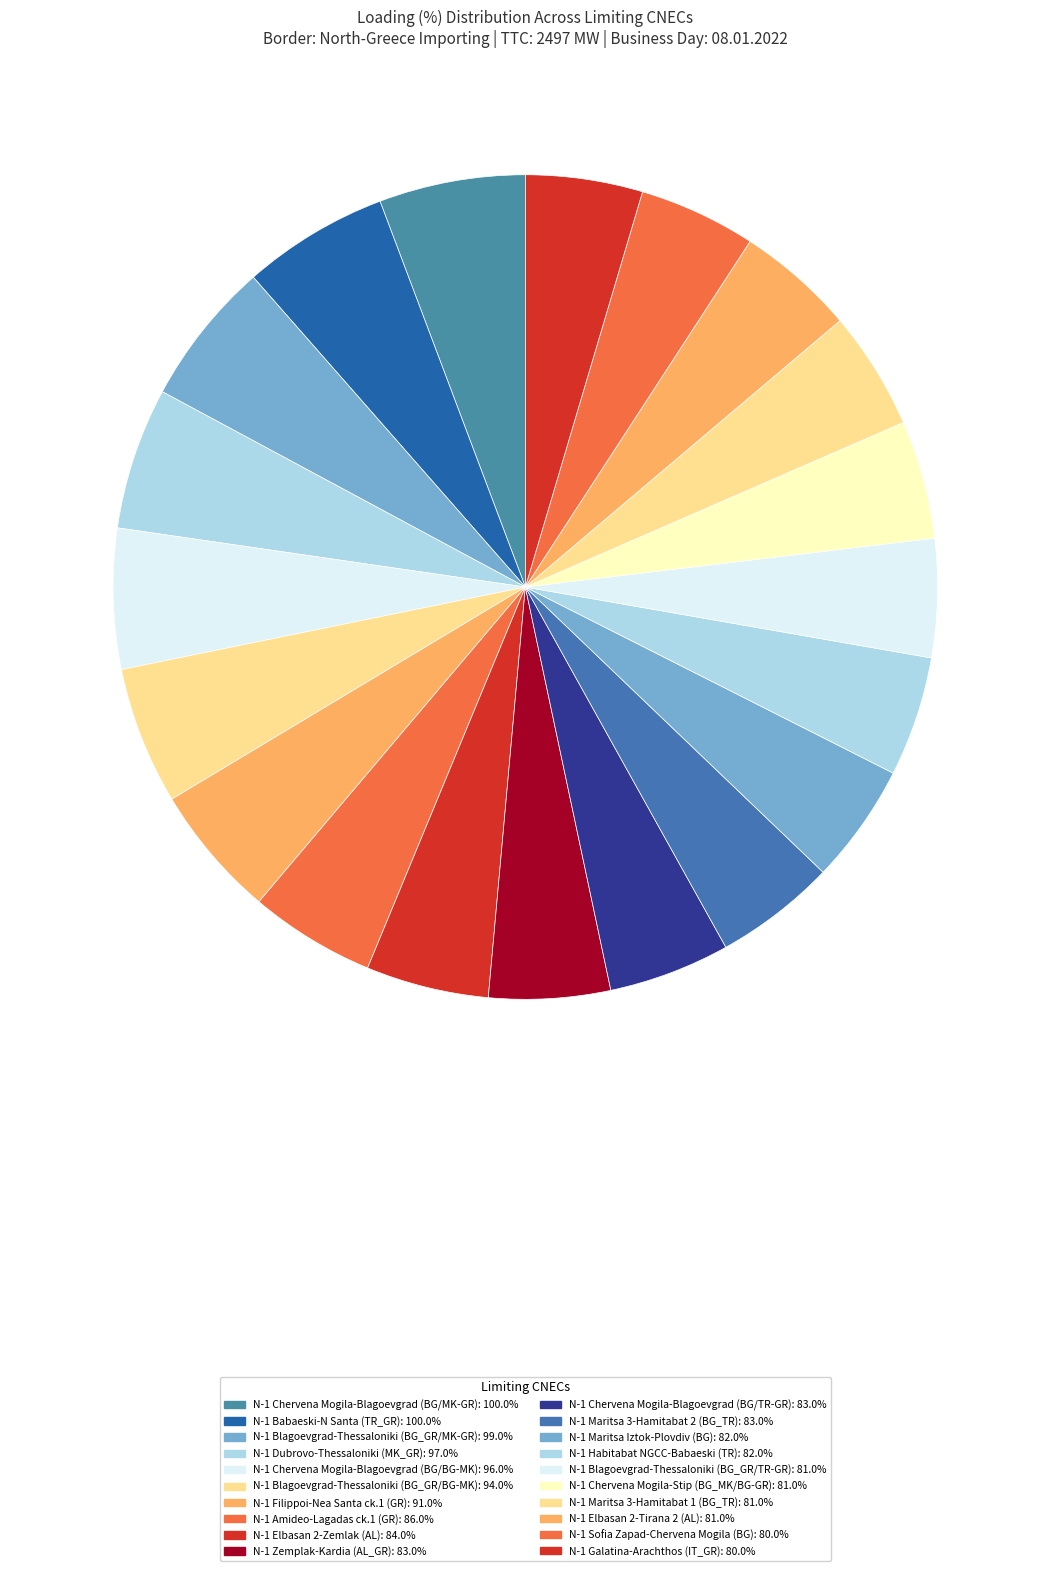

Count the number of slices in the pie.

20